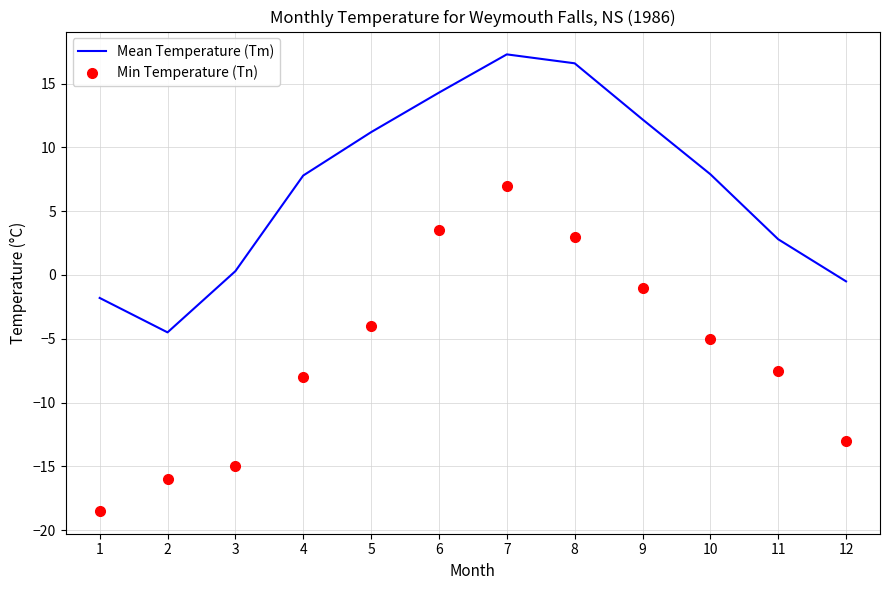

Is it true that Min Temperature (Tn) equals -3.5 at 11?

False